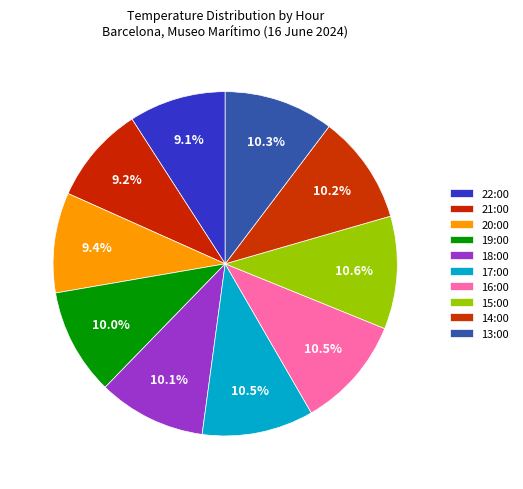

Count the number of slices in the pie.

10